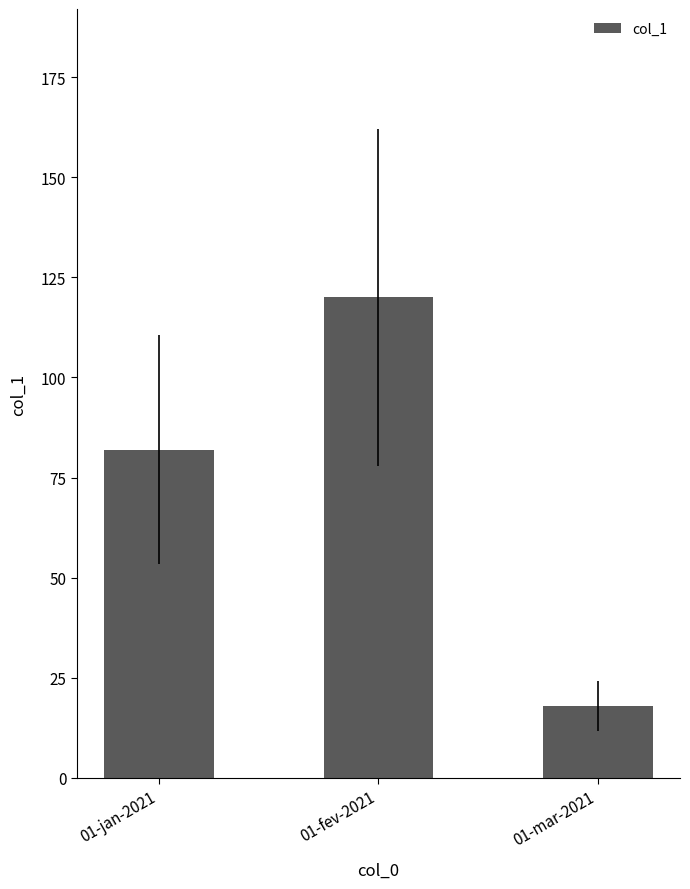

What is the approximate value at 01-jan-2021?

82